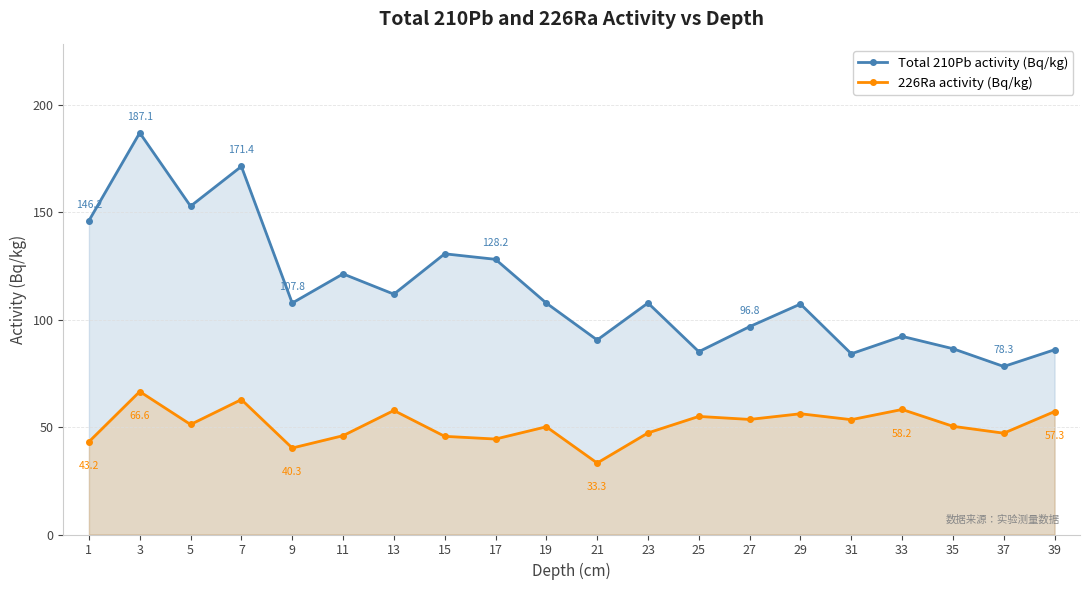

Rank the categories by 226Ra activity (Bq/kg) value from lowest to highest.

21, 9, 1, 17, 15, 11, 37, 23, 19, 35, 5, 31, 27, 25, 29, 39, 13, 33, 7, 3